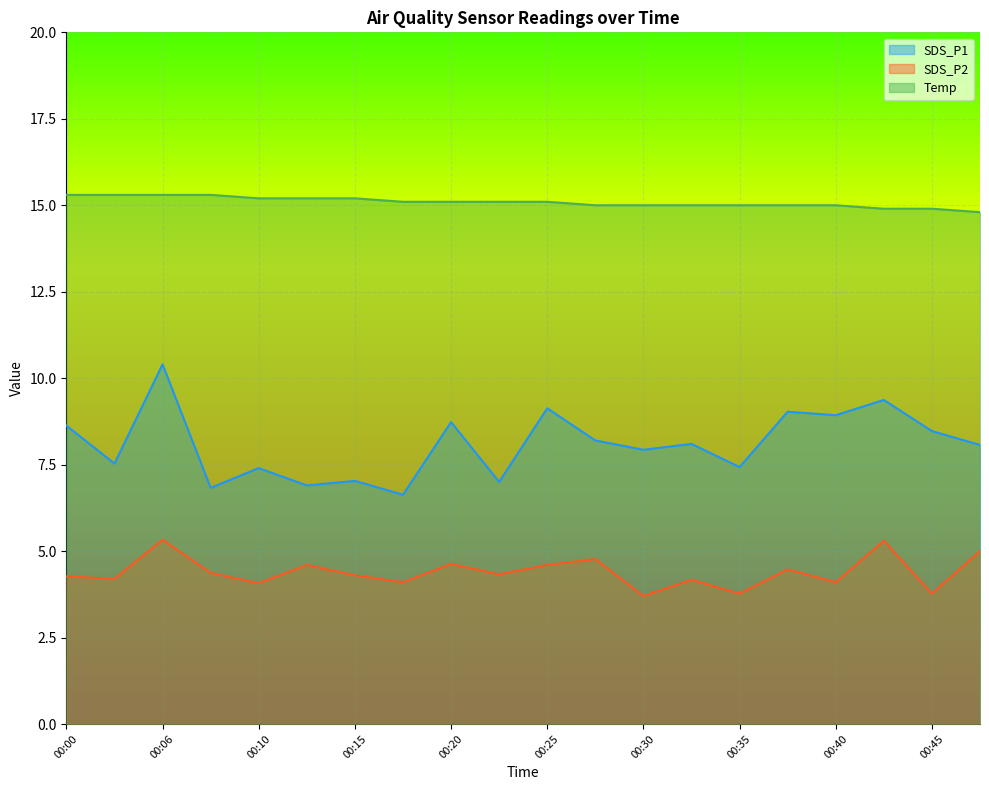

How many lines are shown in the chart?

3